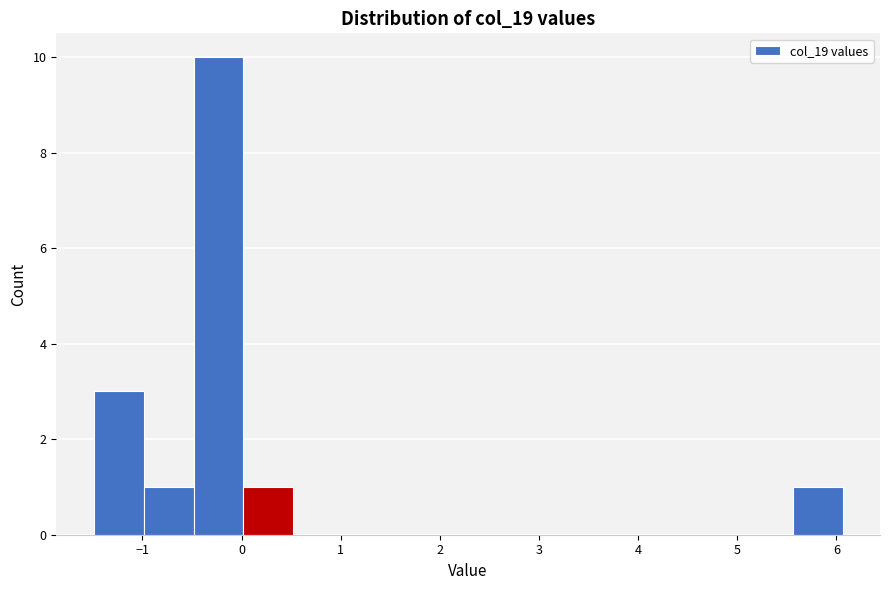

Reading left to right, transcribe this chart: for each bar, give the range it covers on the x-axis and its height. Neither the bar edges nor the heights are printed on the chart, so give them approximately, as read against the axes.

-1.5 to -1.0: 3
-1.0 to -0.5: 1
-0.5 to 0.0: 10
0.0 to 0.5: 1
0.5 to 1.0: 0
1.0 to 1.5: 0
1.5 to 2.0: 0
2.0 to 2.5: 0
2.5 to 3.0: 0
3.0 to 3.5: 0
3.5 to 4.0: 0
4.0 to 4.6: 0
4.6 to 5.1: 0
5.1 to 5.6: 0
5.6 to 6.1: 1